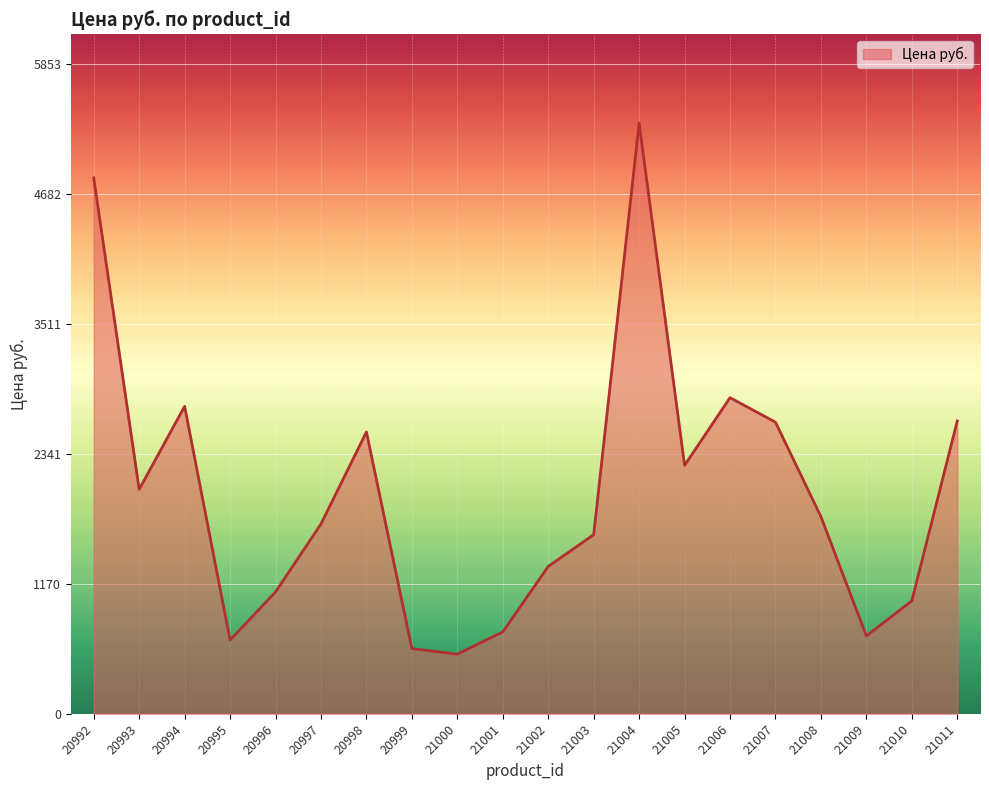

Where is the first local minimum?

20993